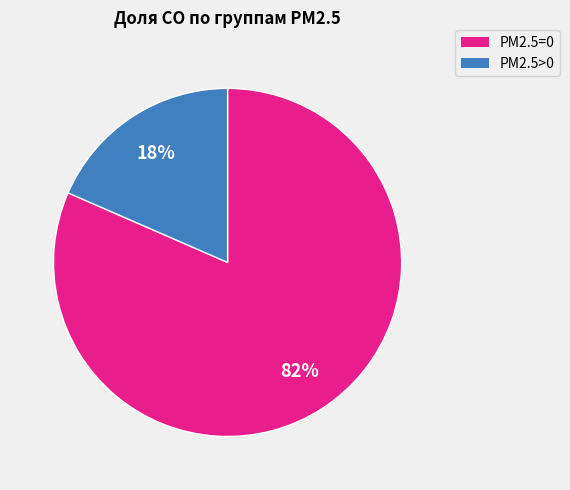

Is there a majority slice in this chart?

Yes